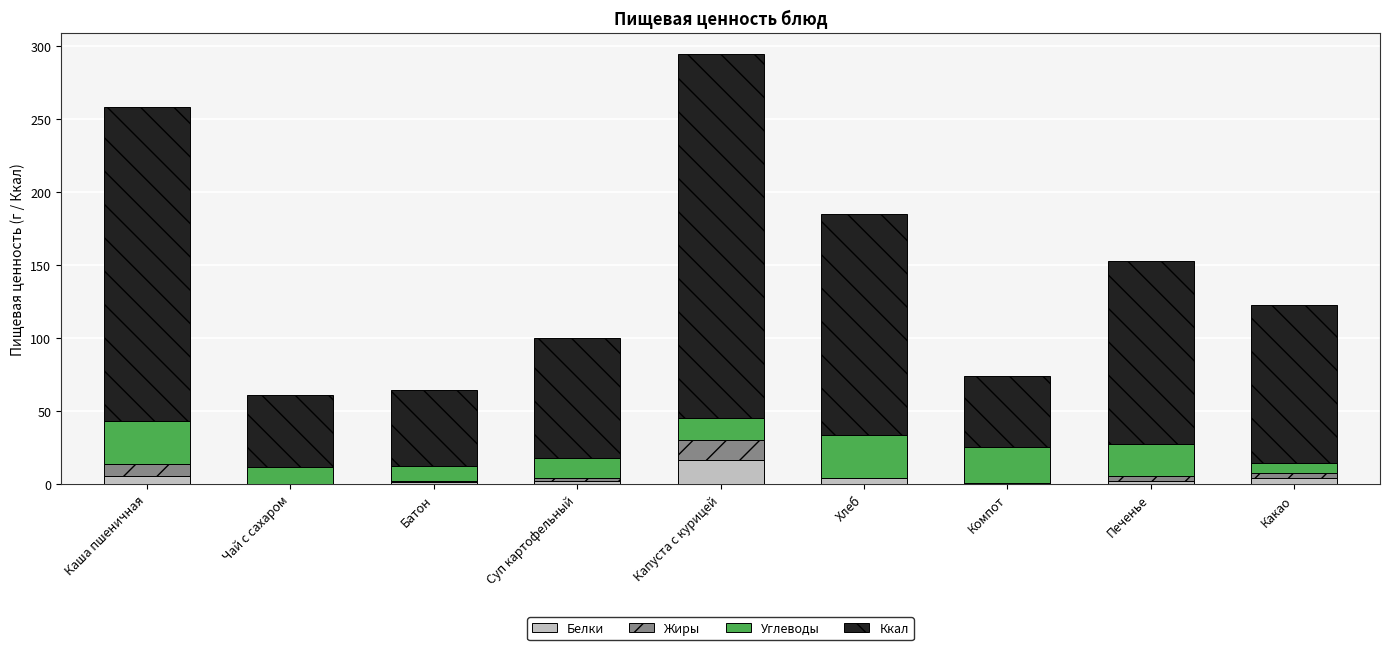

What are all the series names shown in the legend?

Белки, Жиры, Углеводы, Ккал